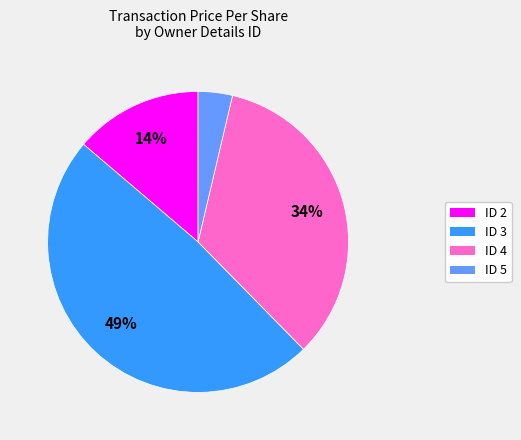

To the nearest percent, what is the difference between the largest and smallest slice percentages?

45%